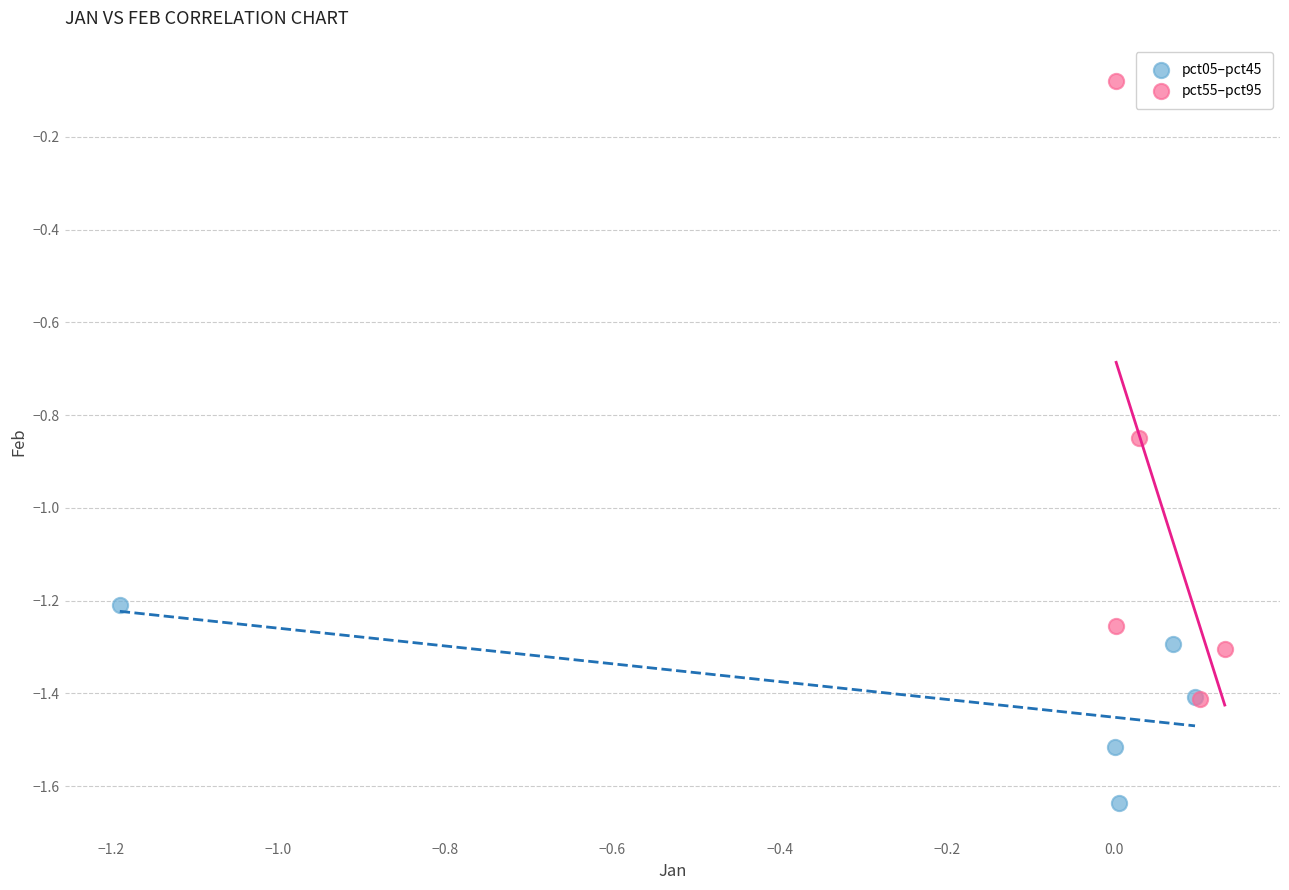

Which series reaches the minimum Y coordinate?

pct05–pct45